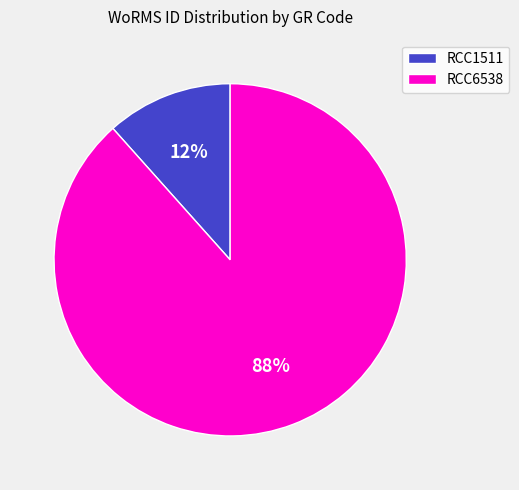

How many segments does this pie chart have?

2